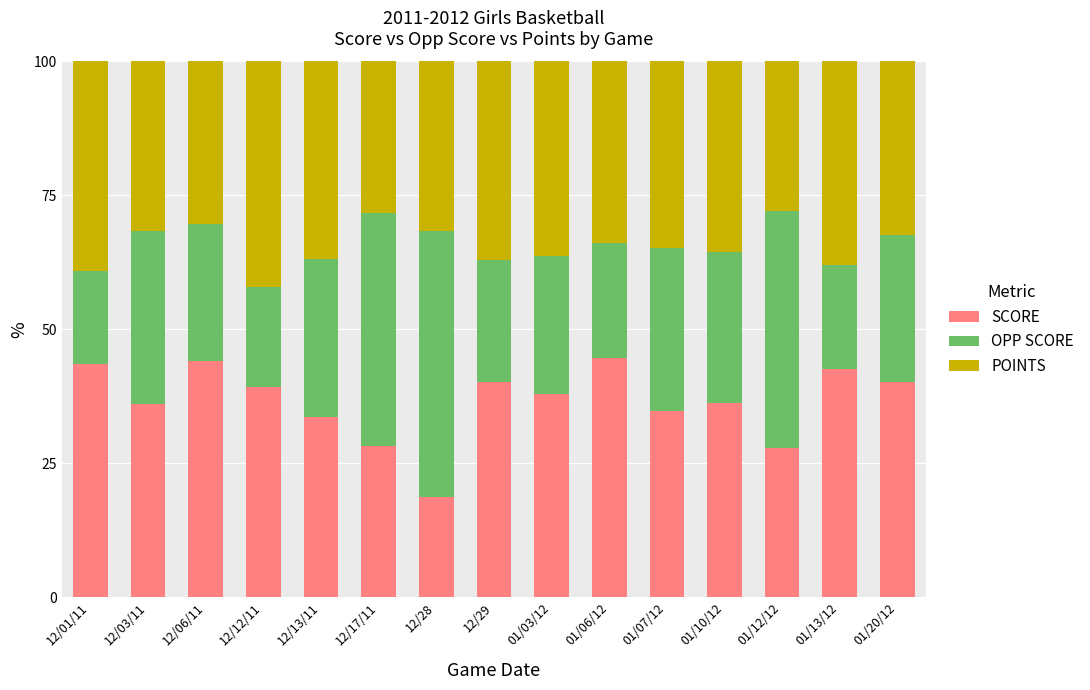

What are all the series names shown in the legend?

SCORE, OPP SCORE, POINTS